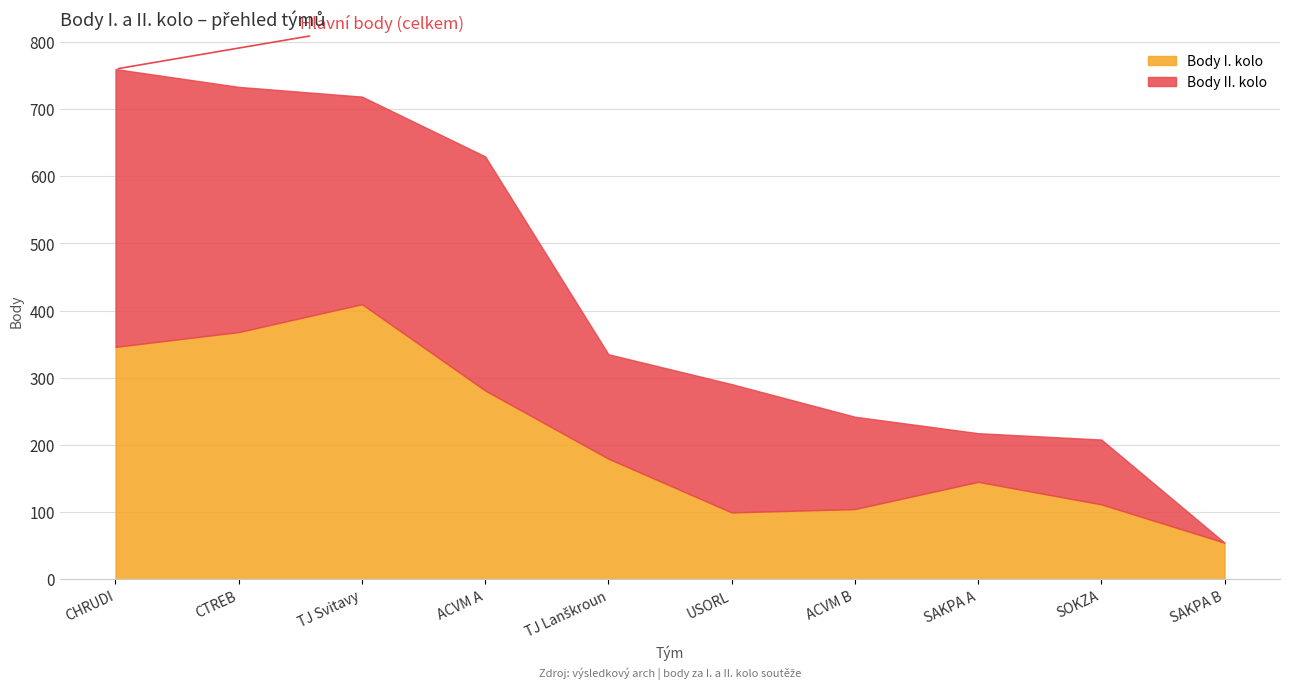

What is the average value?

209.9